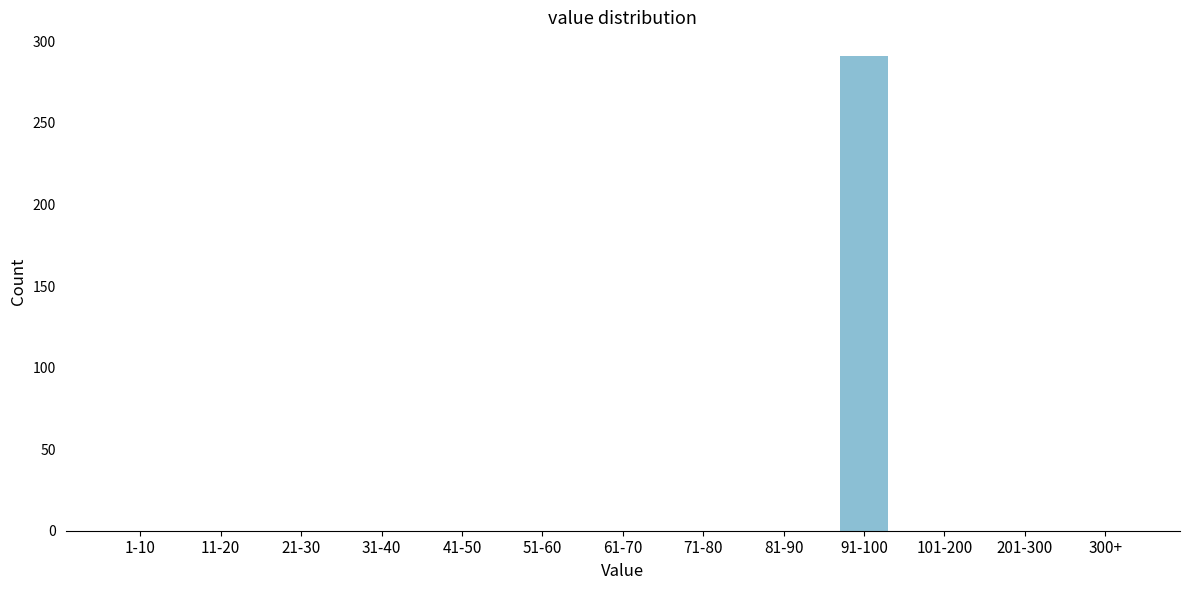

Reading left to right, what are all the values shown in this chart?

1-10=0	11-20=0	21-30=0	31-40=0	41-50=0	51-60=0	61-70=0	71-80=0	81-90=0	91-100=291	101-200=0	201-300=0	300+=0